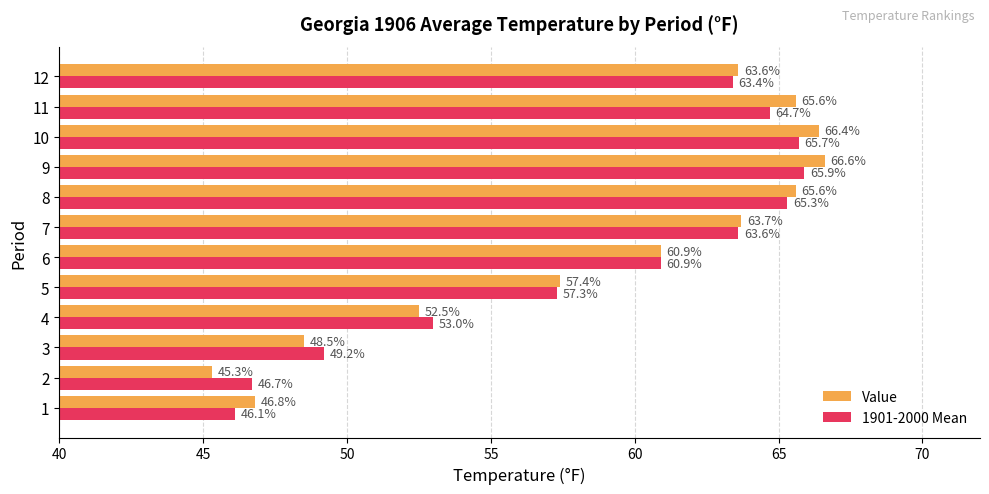

Is it true that 1901-2000 Mean equals 91.9 at 10?

False